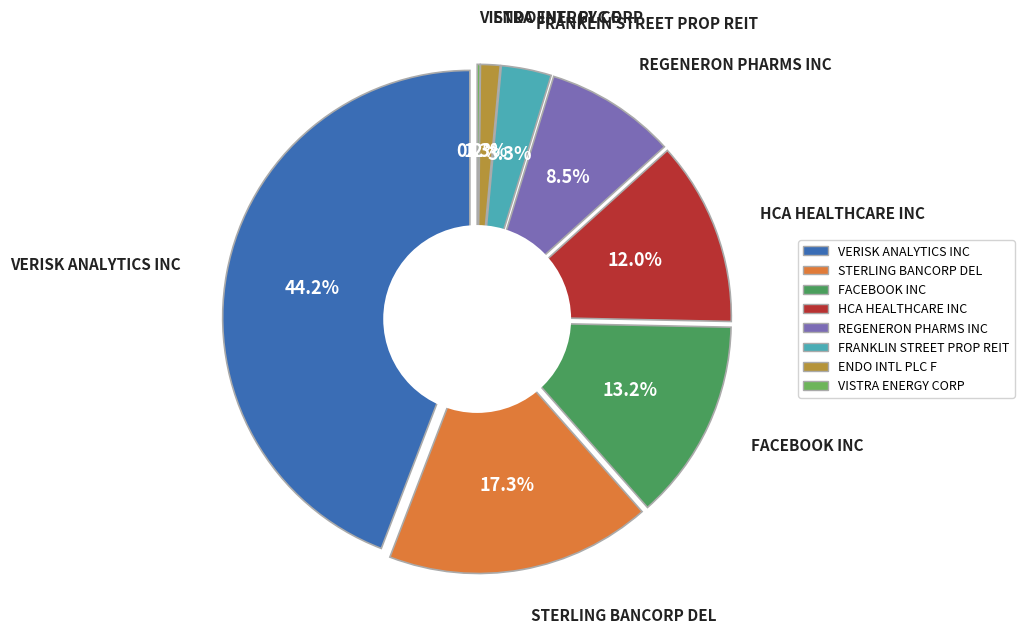

To the nearest percent, what is the average slice percentage?

12%